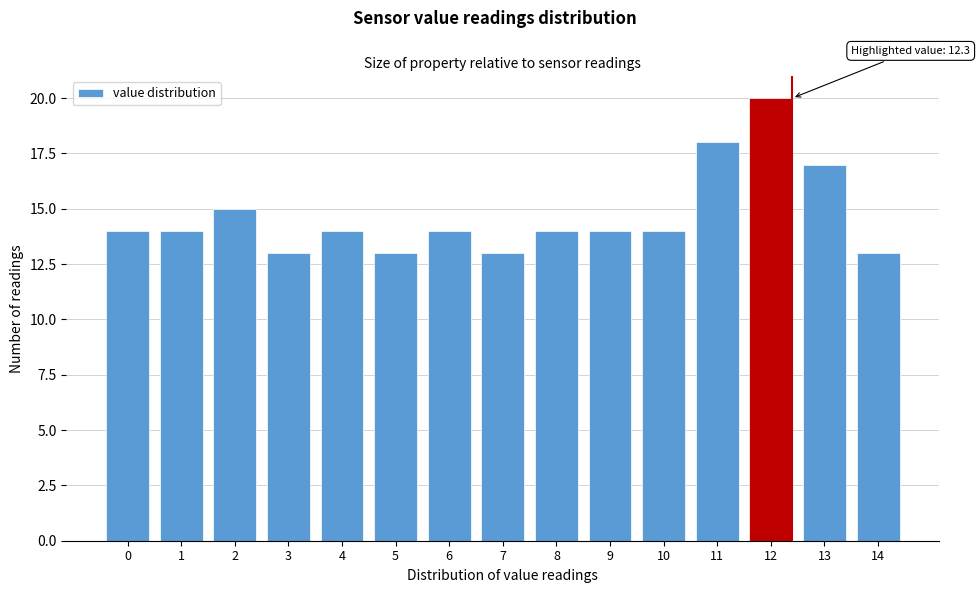

Reading left to right, list all the values displayed in this chart.

14	14	15	13	14	13	14	13	14	14	14	18	20	17	13